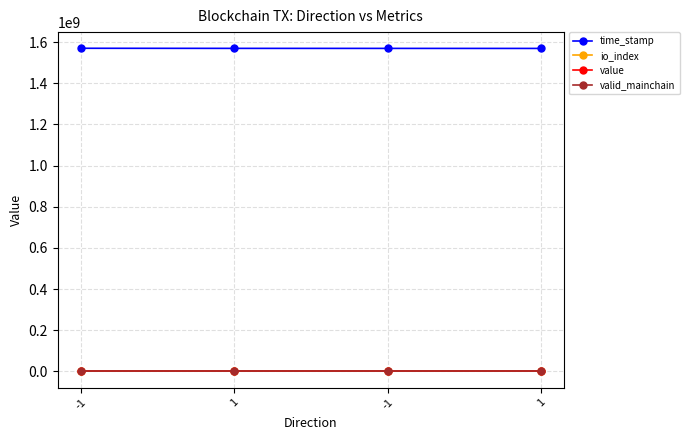

How many interior local peaks does the io_index series have?

1